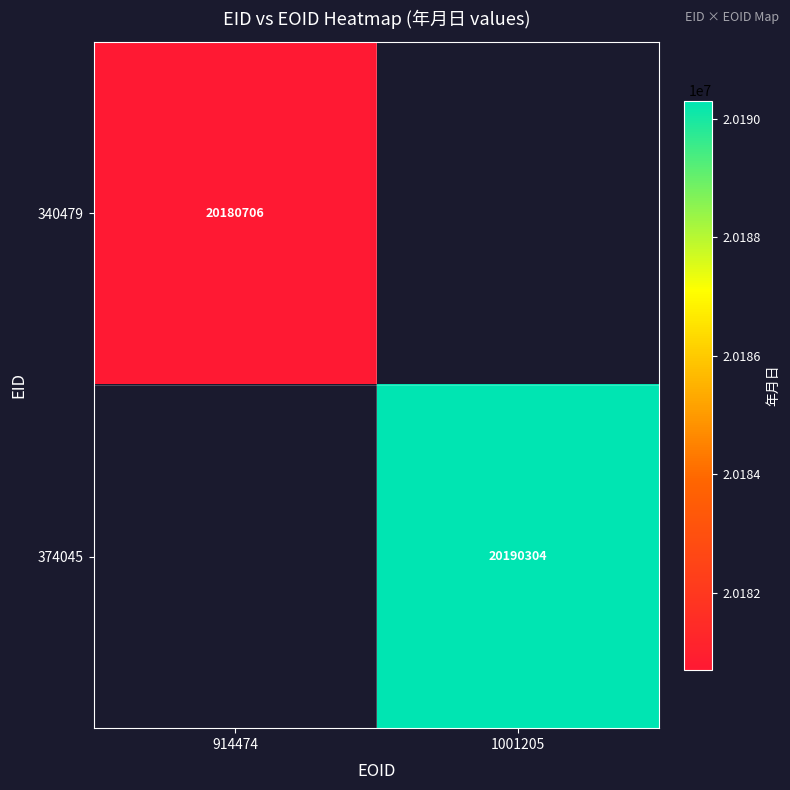

True or false: 374045 has a value of 20190304 at 1001205.

True